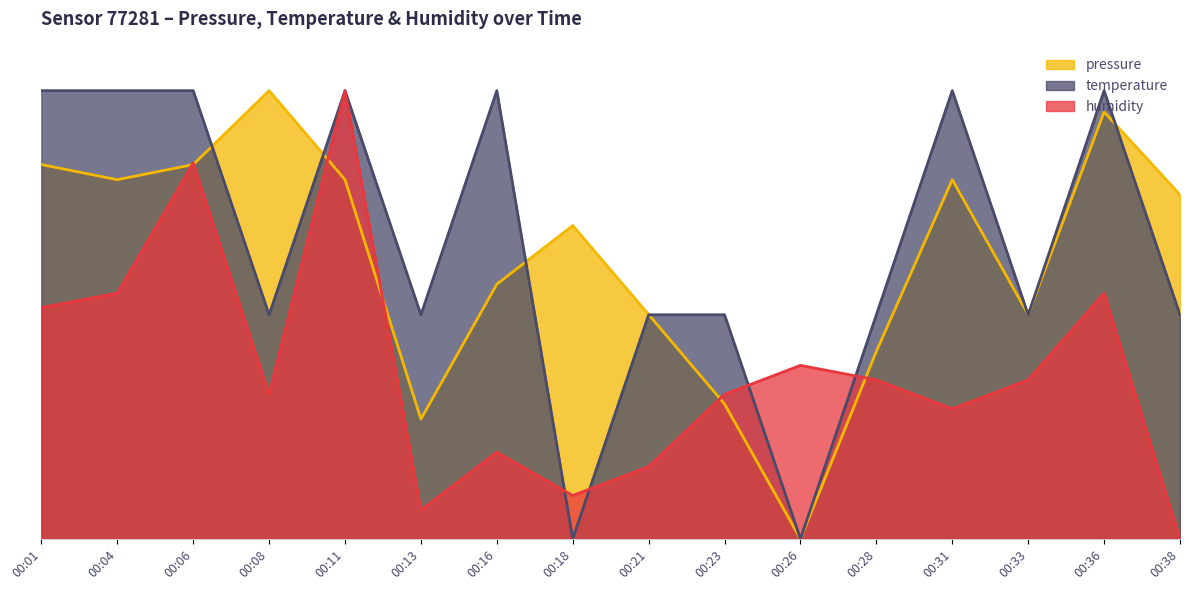

How many times do pressure and humidity cross each other?

6